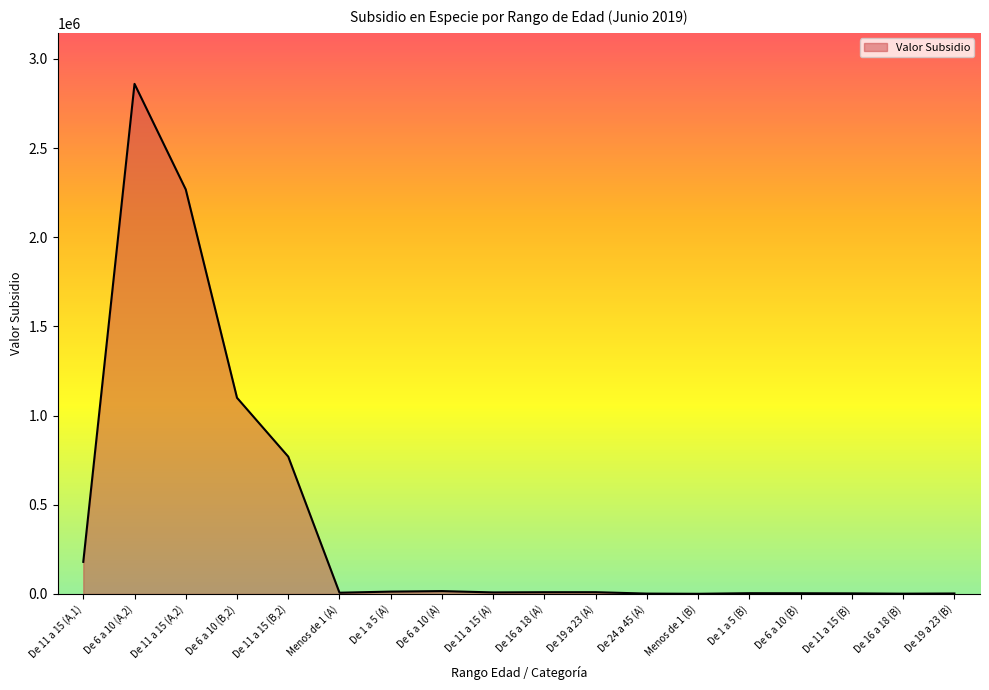

What is the greatest value displayed?

2860000